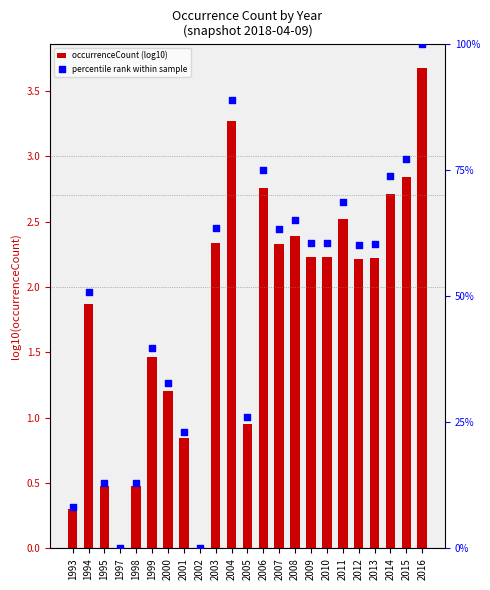

What is the total value across all series at 2016?

103.7